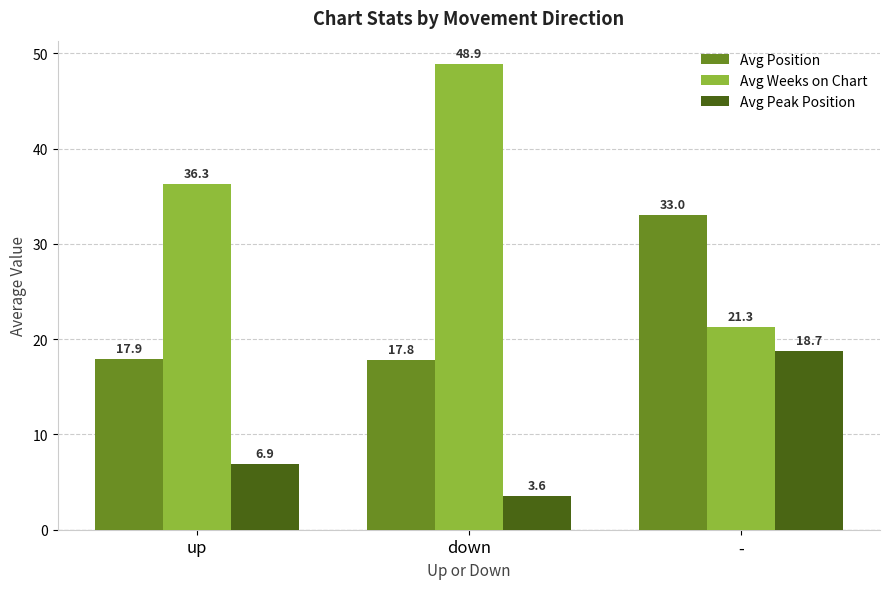

At which category is the sum across all series the highest?

-